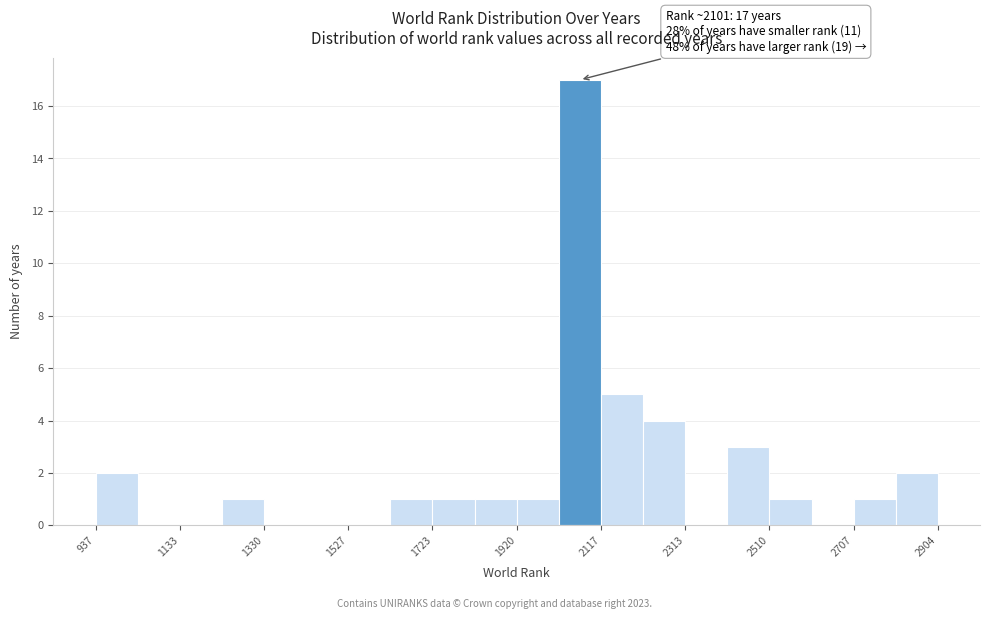

Over which range of the x-axis is the bar tallest?

2020 to 2120